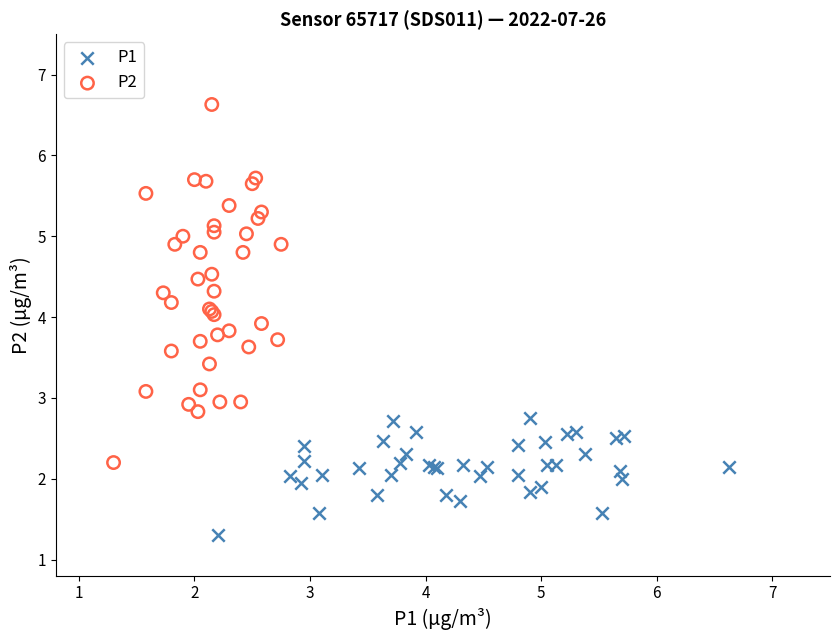

Which series has the largest Y range (max minus min)?

P2